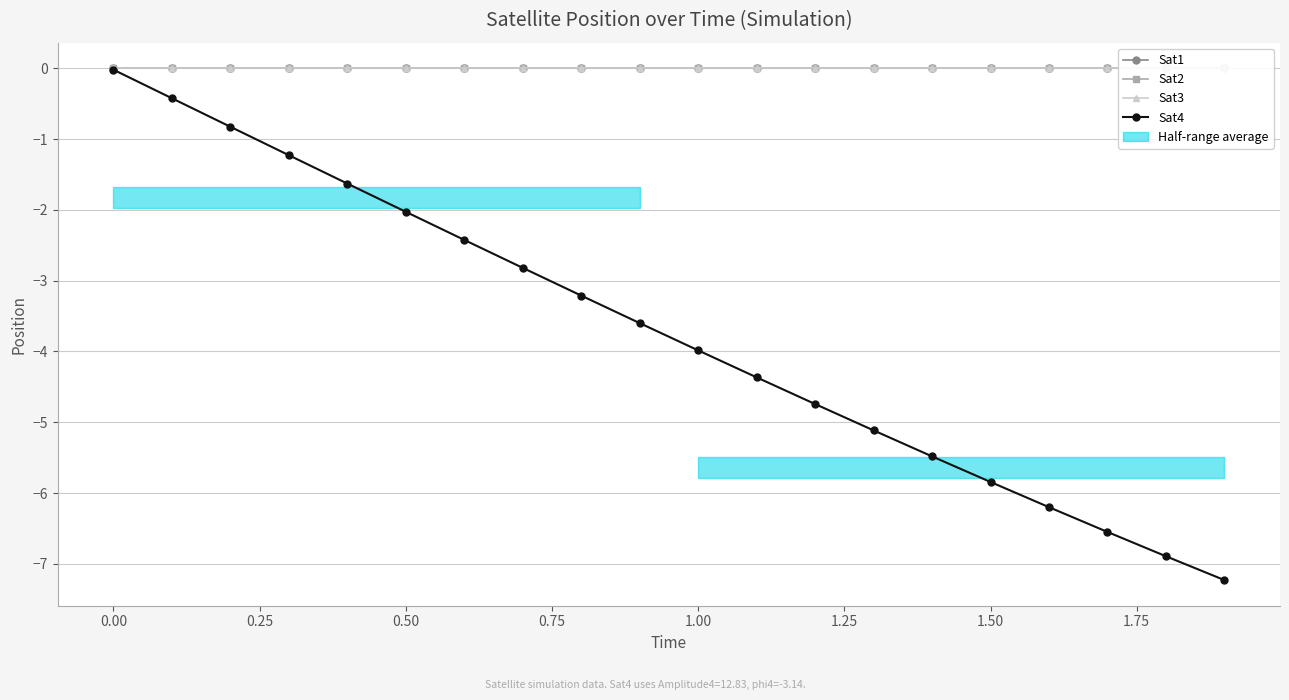

Which series has the widest spread of values?

Sat4